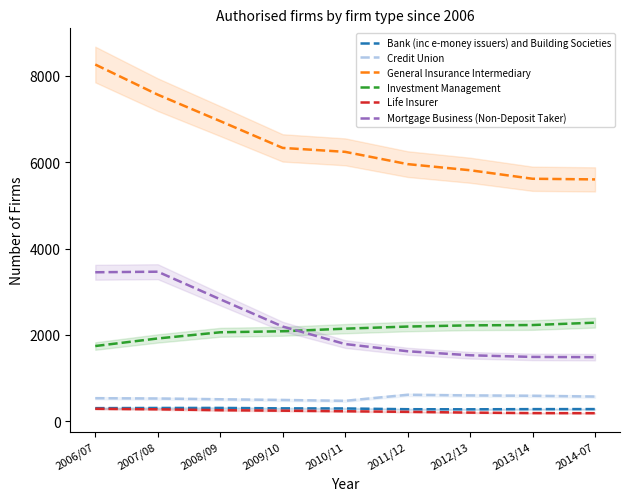

What are all the series names shown in the legend?

Bank (inc e-money issuers) and Building Societies, Credit Union, General Insurance Intermediary, Investment Management, Life Insurer, Mortgage Business (Non-Deposit Taker)